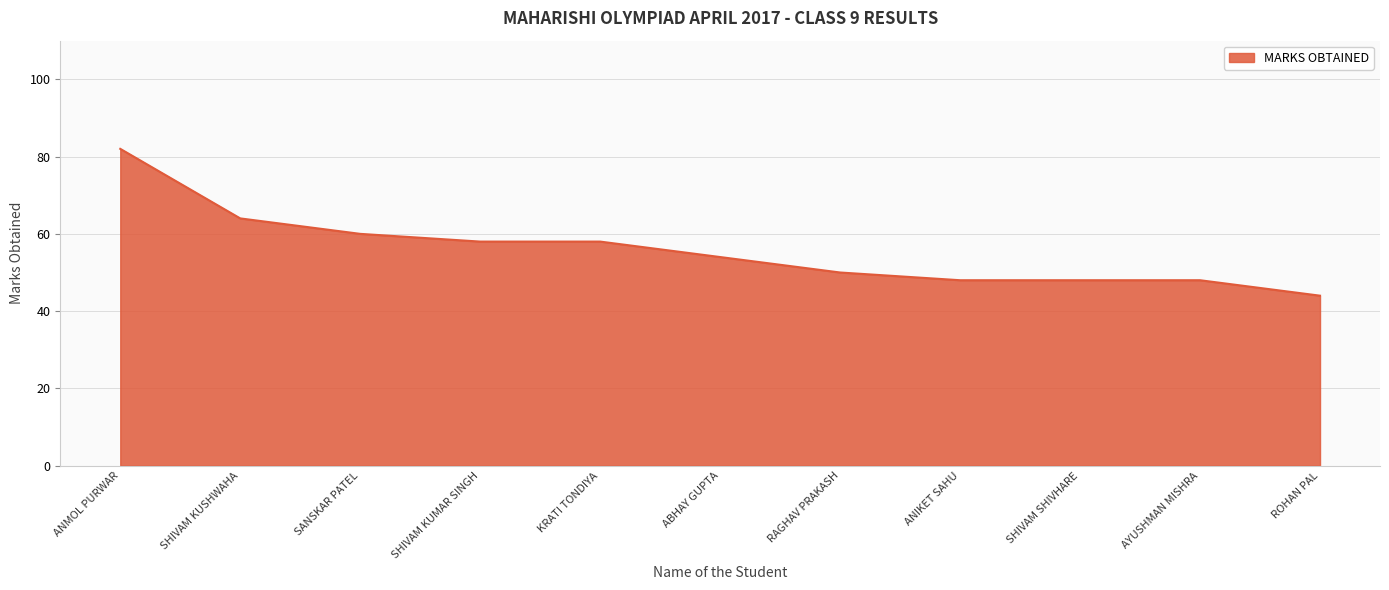

What is the difference between the maximum and minimum values?

38